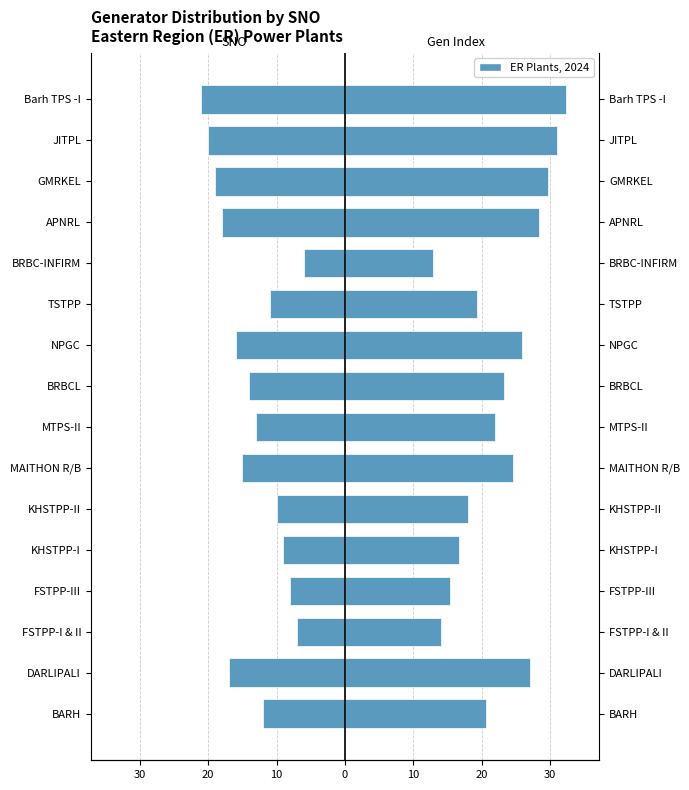

Reading left to right, list all the values displayed in this chart.

SNO (ER): -12.0	-17.0	-7.0	-8.0	-9.0	-10.0	-15.0	-13.0	-14.0	-16.0	-11.0	-6.0	-18.0	-19.0	-20.0	-21.0
Scaled Gen Index (ER): 20.6	27.1	14.1	15.4	16.7	18.0	24.5	21.9	23.2	25.8	19.3	12.8	28.4	29.7	31.0	32.3